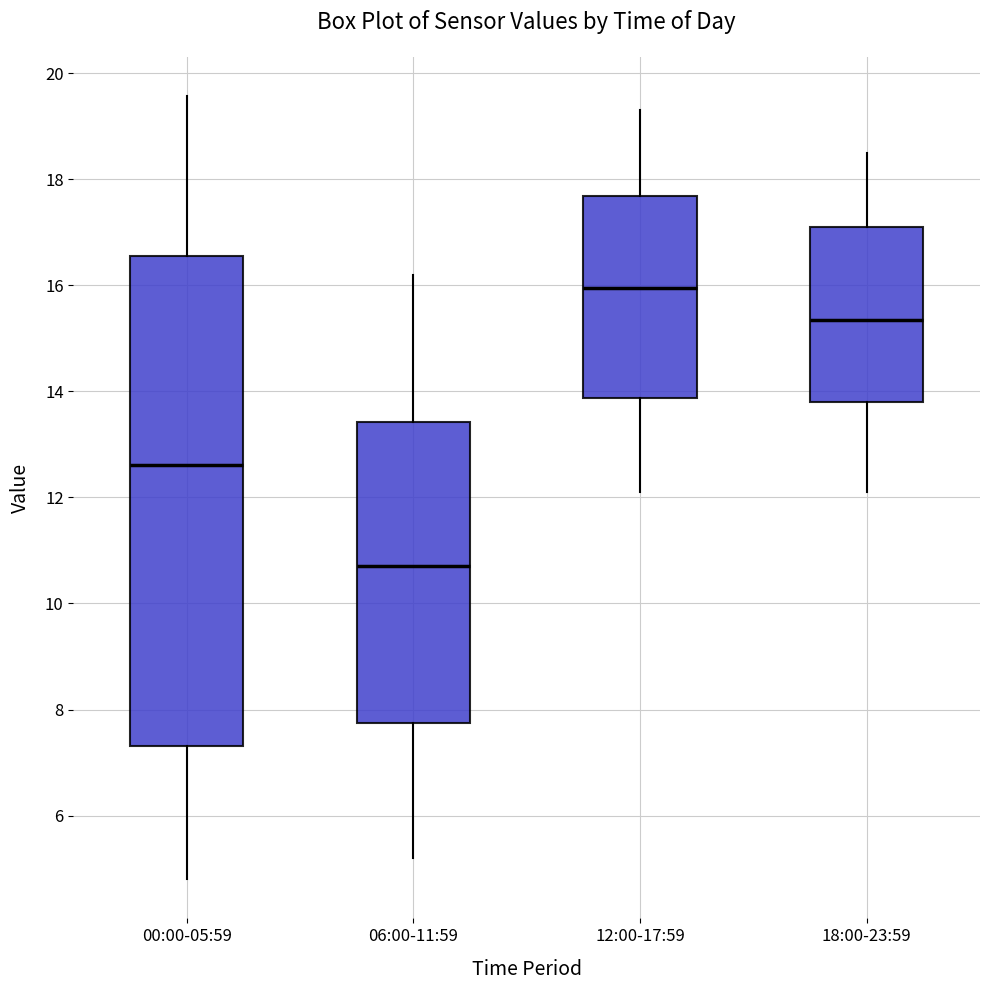

Which box is the tallest, from its lower edge to its upper edge?

00:00-05:59